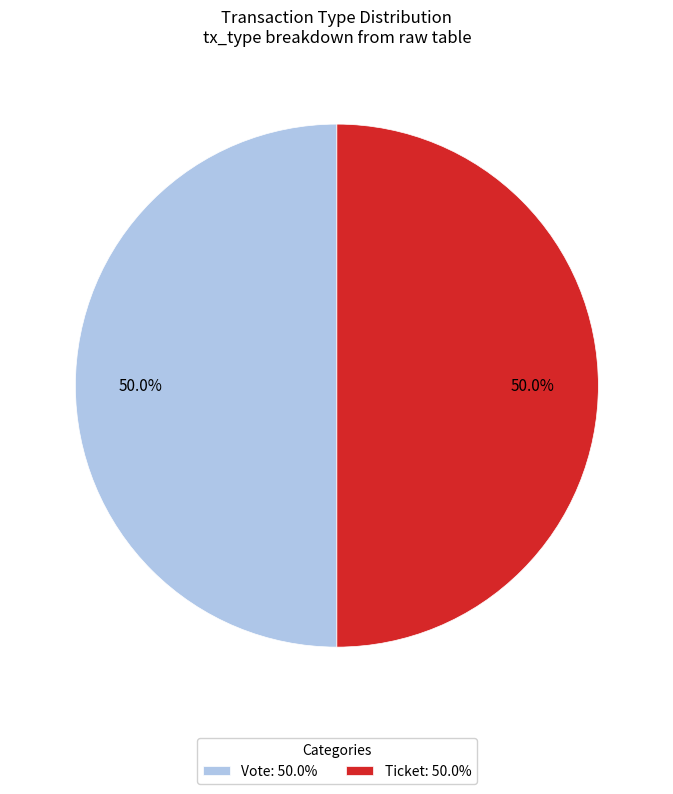

To the nearest percent, what is the difference between the largest and smallest slice percentages?

0%